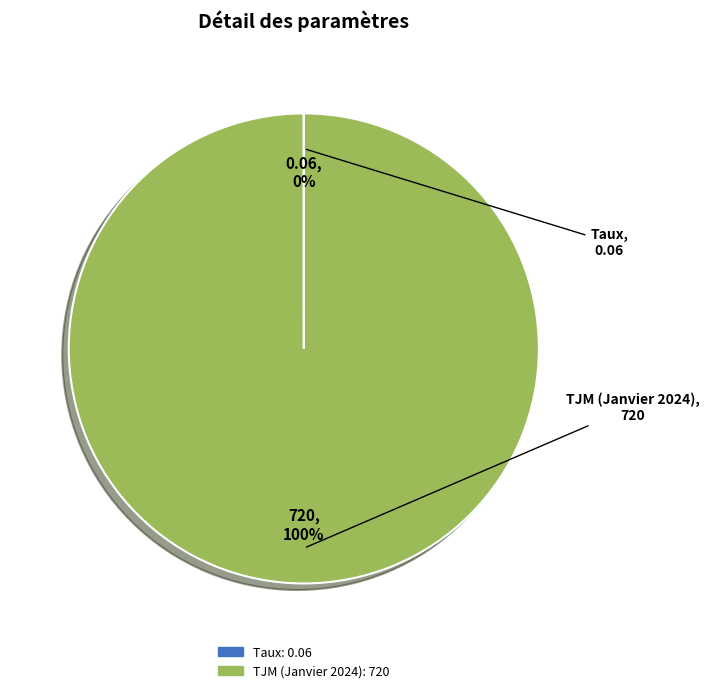

Does any single category account for the majority?

Yes